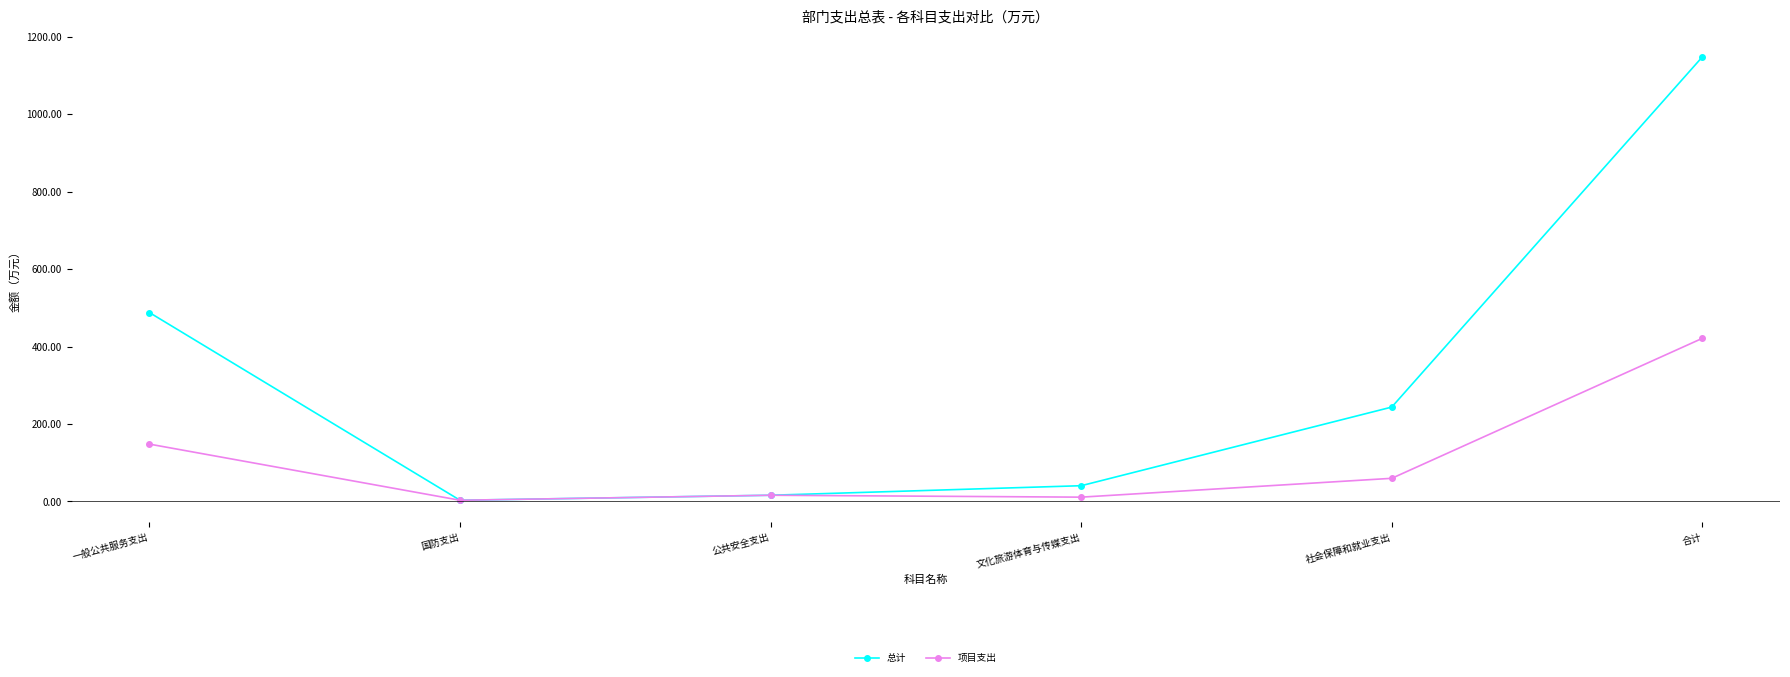

Which series has the widest spread of values?

总计